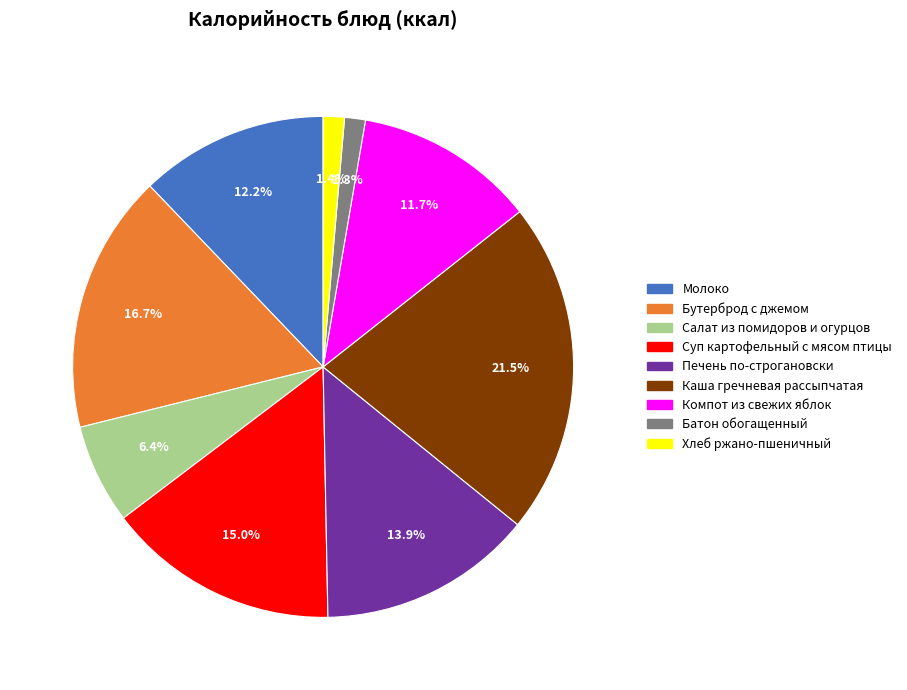

Combined, what portion of the pie is Батон обогащенный and Молоко?

13.5%